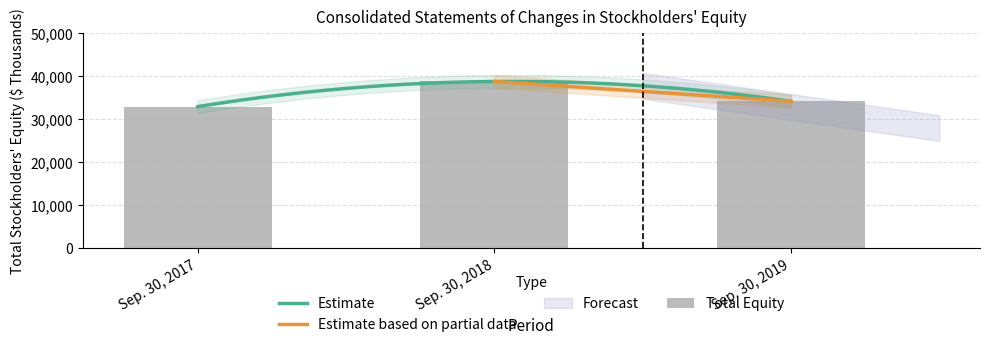

What is the value of the 3rd bar from the left?

34129